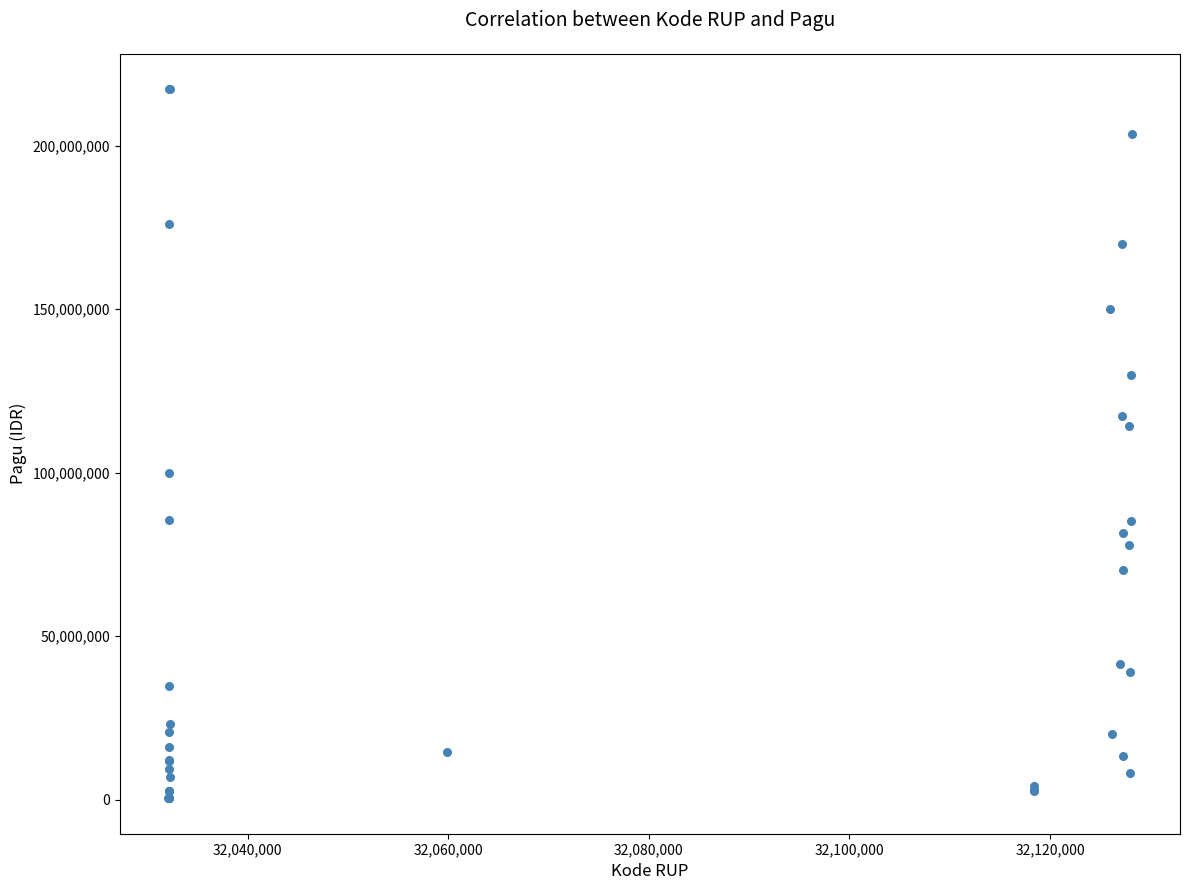

What Y value in the scatter plot is closest to 108830000?

114296000